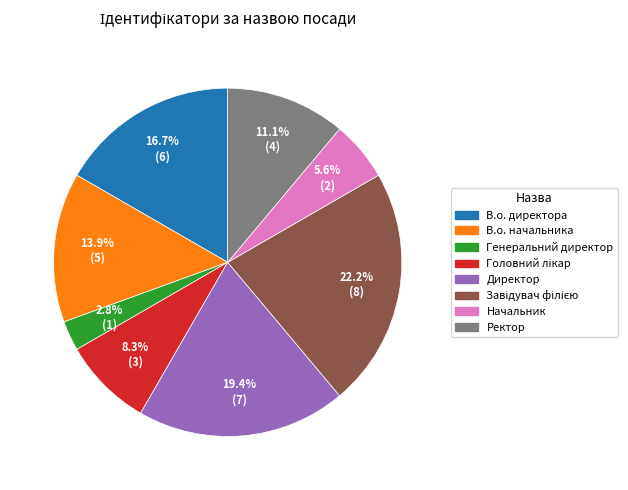

How many slices are in this pie chart?

8